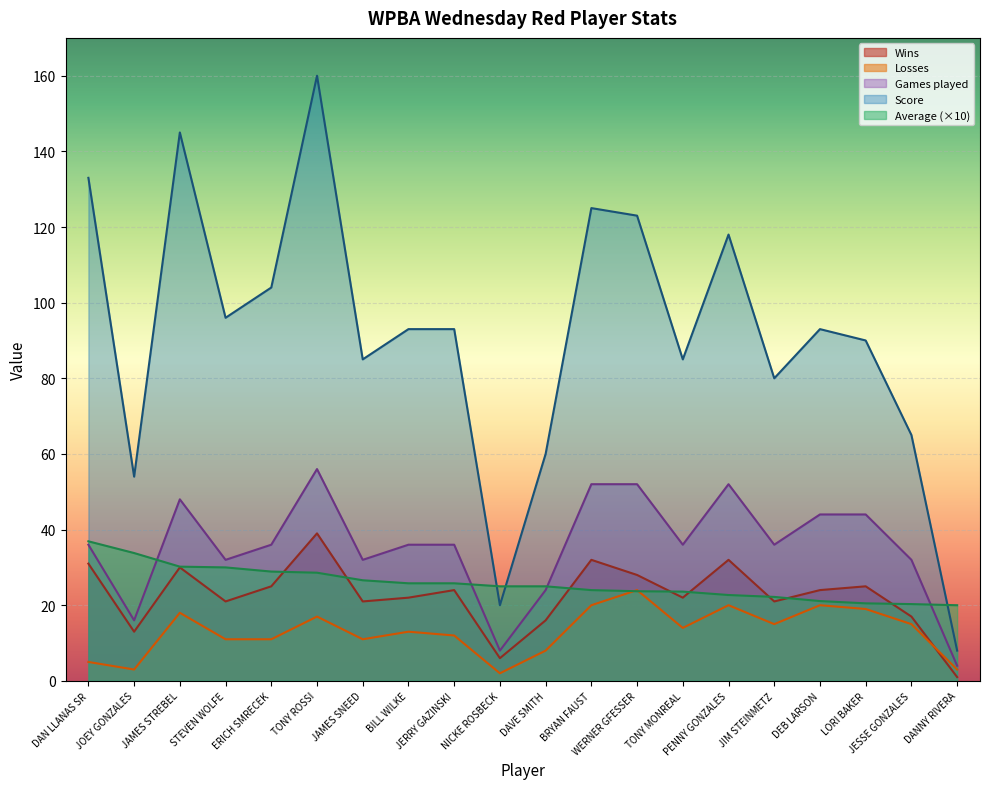

Which series has the largest total across all categories?

Score